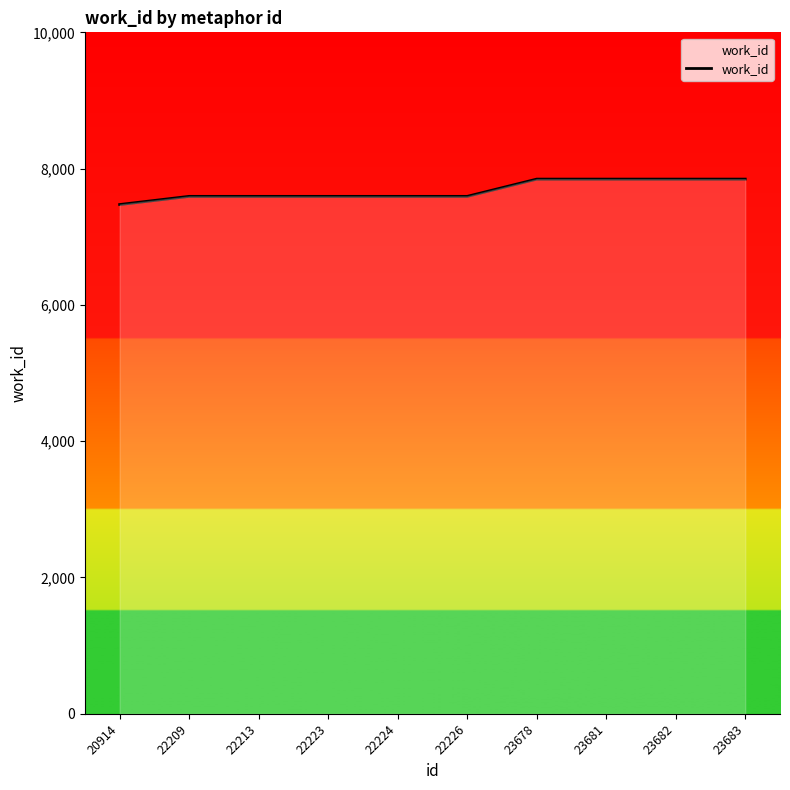

What is the minimum value shown in the chart?

7473